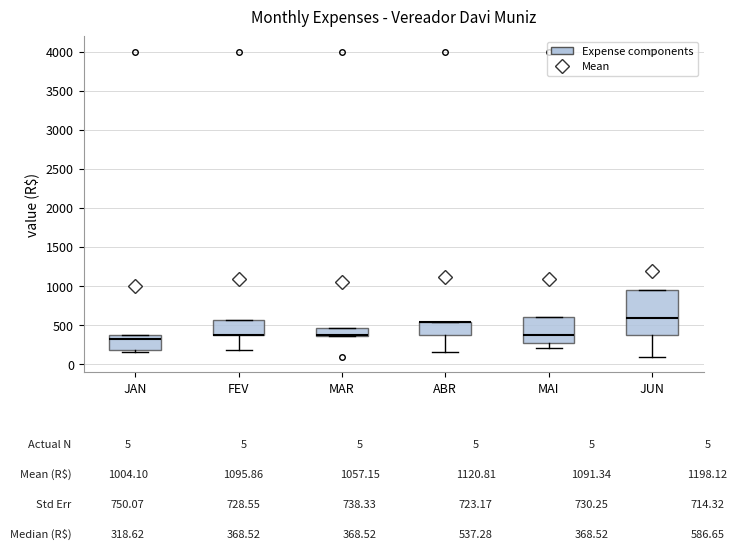

Where does the lower whisker of the box for ABR end on the y-axis? The values are not printed on the chart, so give them approximately, as read against the axis.

150